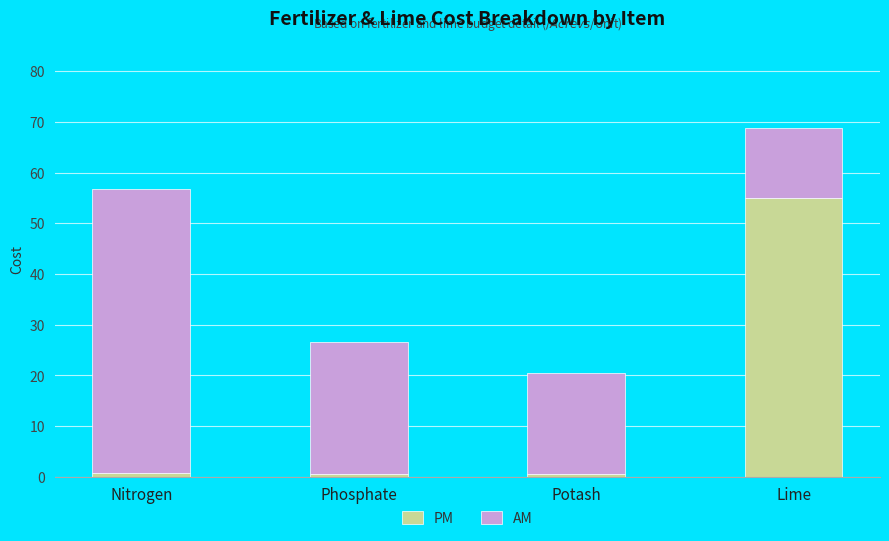

At which category is the sum across all series the highest?

Lime